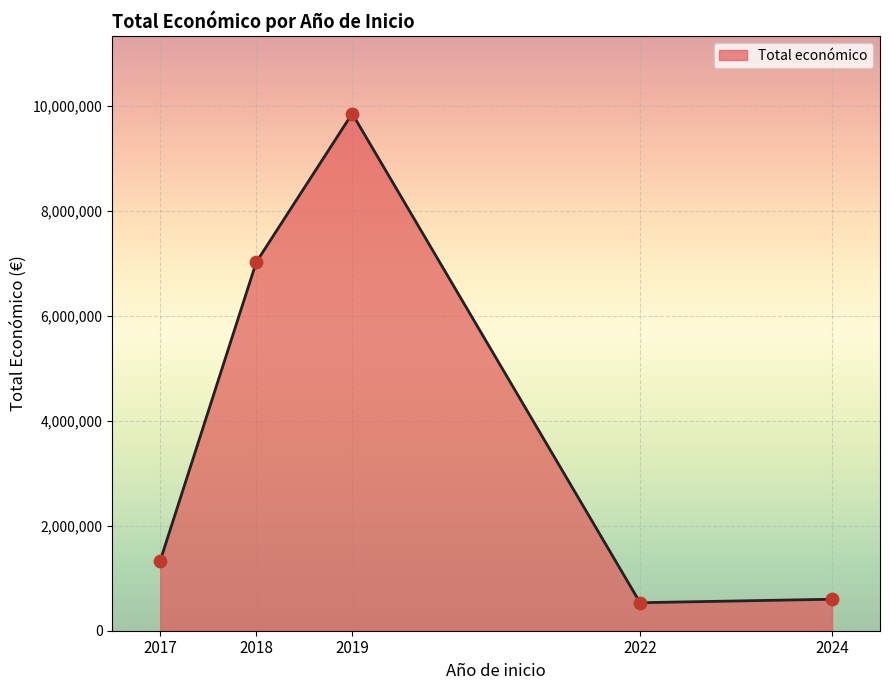

What is the change in value from 2018 to 2022?

-6483621